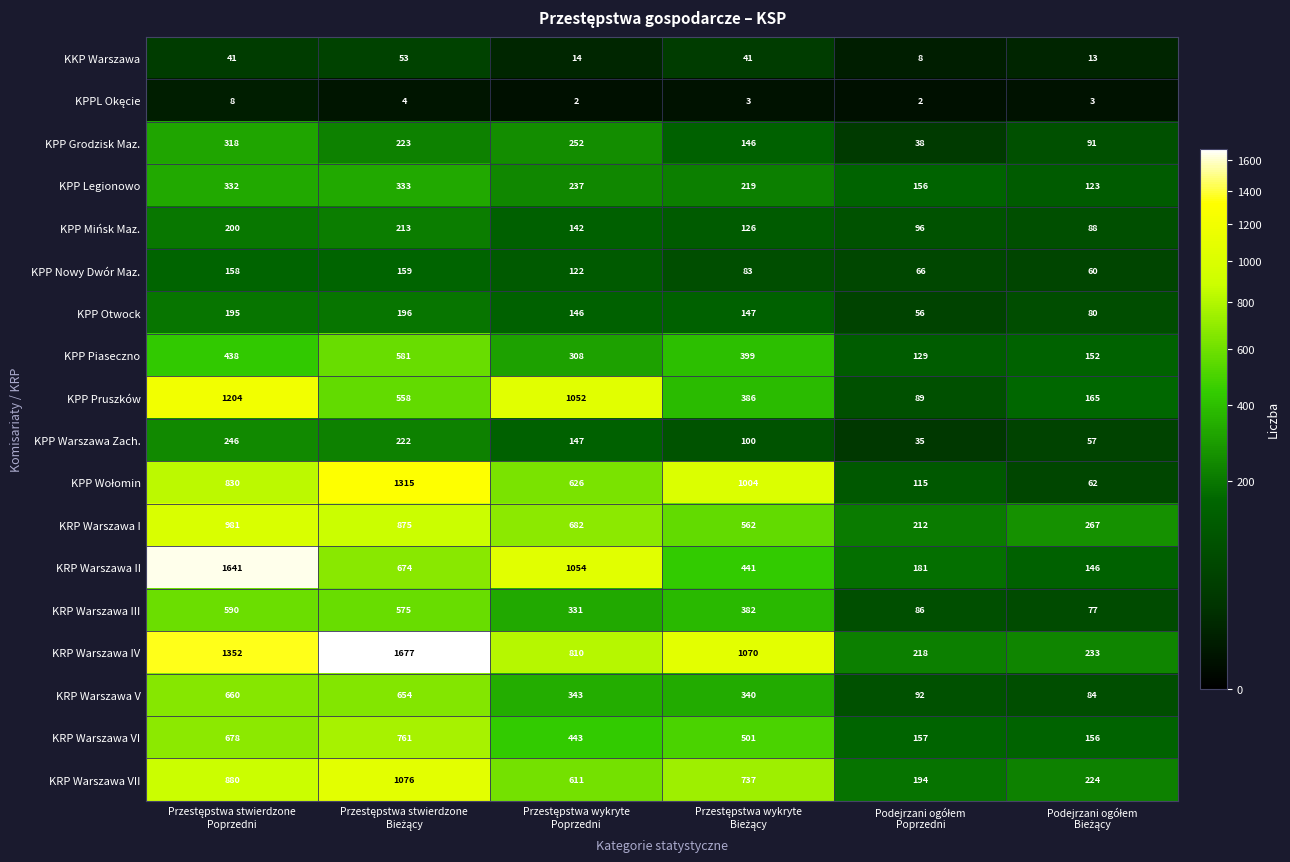

What is the greatest value displayed?

1677